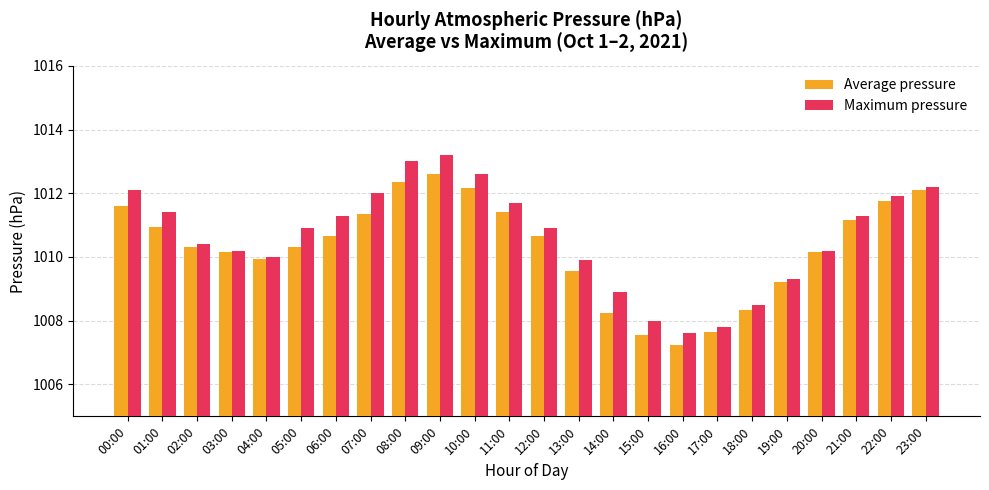

List the series in order of their overall mean, highest first.

Maximum pressure, Average pressure